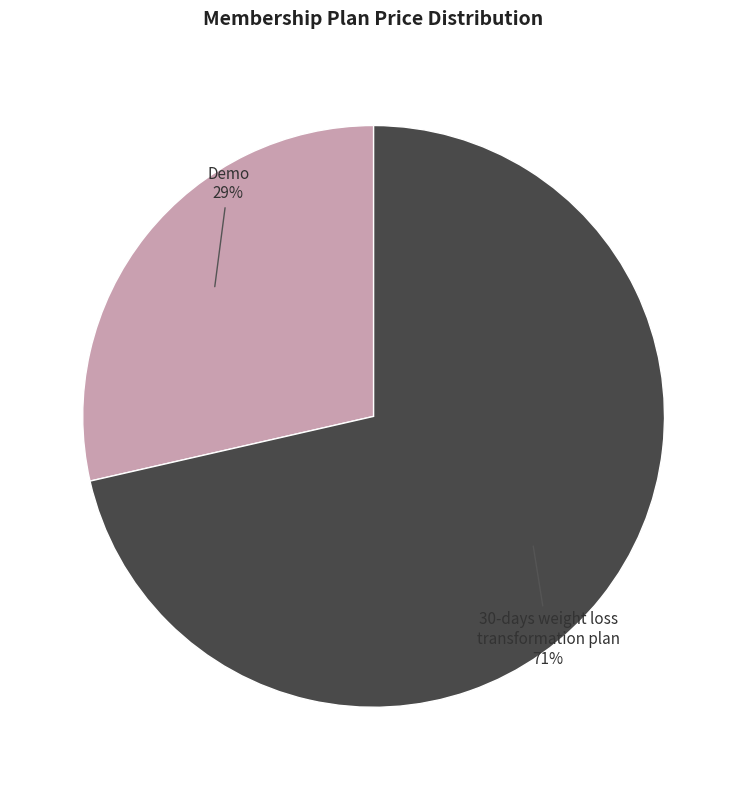

To the nearest percent, what is the combined percentage of 30-days weight loss transformation plan and Demo?

100%